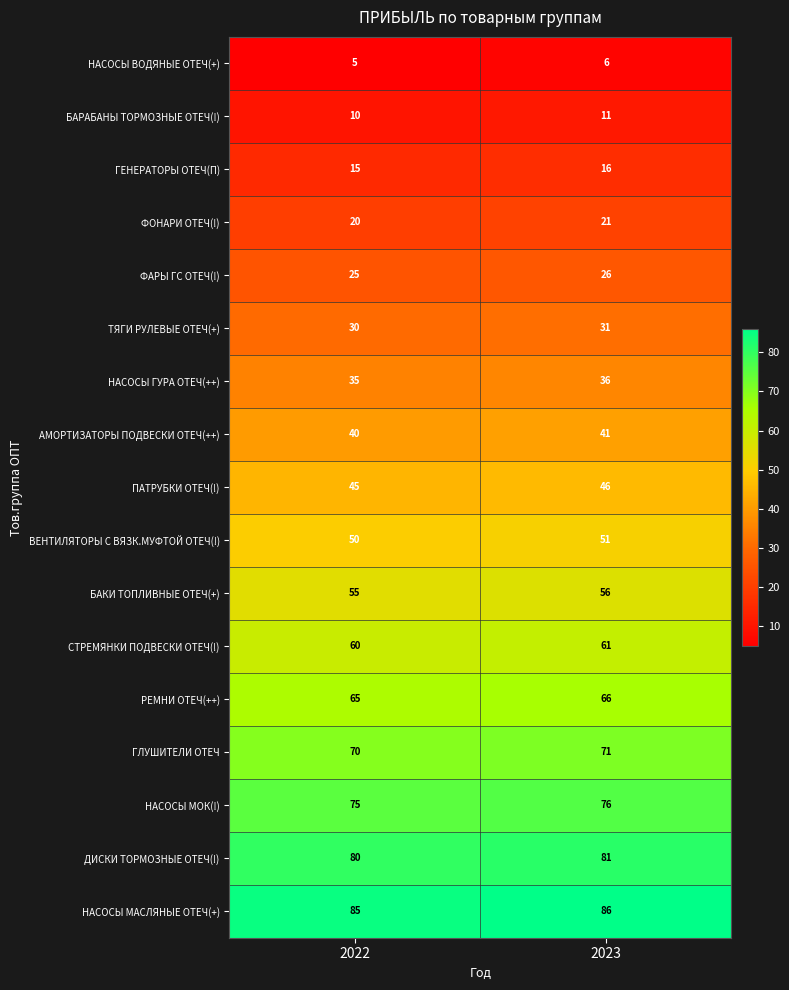

At 2022, list the series in order from smallest to largest.

НАСОСЫ ВОДЯНЫЕ ОТЕЧ(+), БАРАБАНЫ ТОРМОЗНЫЕ ОТЕЧ(!), ГЕНЕРАТОРЫ ОТЕЧ(П), ФОНАРИ ОТЕЧ(!), ФАРЫ ГС ОТЕЧ(!), ТЯГИ РУЛЕВЫЕ ОТЕЧ(+), НАСОСЫ ГУРА ОТЕЧ(++), АМОРТИЗАТОРЫ ПОДВЕСКИ ОТЕЧ(++), ПАТРУБКИ ОТЕЧ(!), ВЕНТИЛЯТОРЫ С ВЯЗК.МУФТОЙ ОТЕЧ(!), БАКИ ТОПЛИВНЫЕ ОТЕЧ(+), СТРЕМЯНКИ ПОДВЕСКИ ОТЕЧ(!), РЕМНИ ОТЕЧ(++), ГЛУШИТЕЛИ ОТЕЧ, НАСОСЫ МОК(!), ДИСКИ ТОРМОЗНЫЕ ОТЕЧ(!), НАСОСЫ МАСЛЯНЫЕ ОТЕЧ(+)